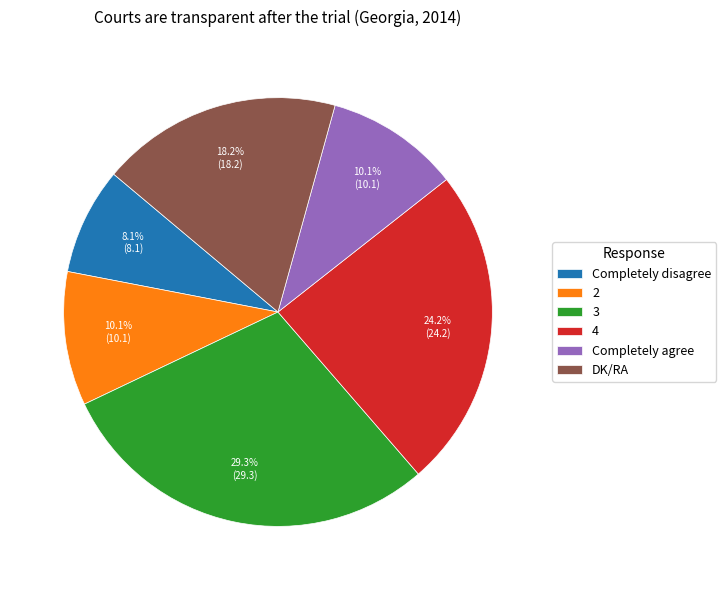

What percentage is the DK/RA slice, to the nearest percent?

18%